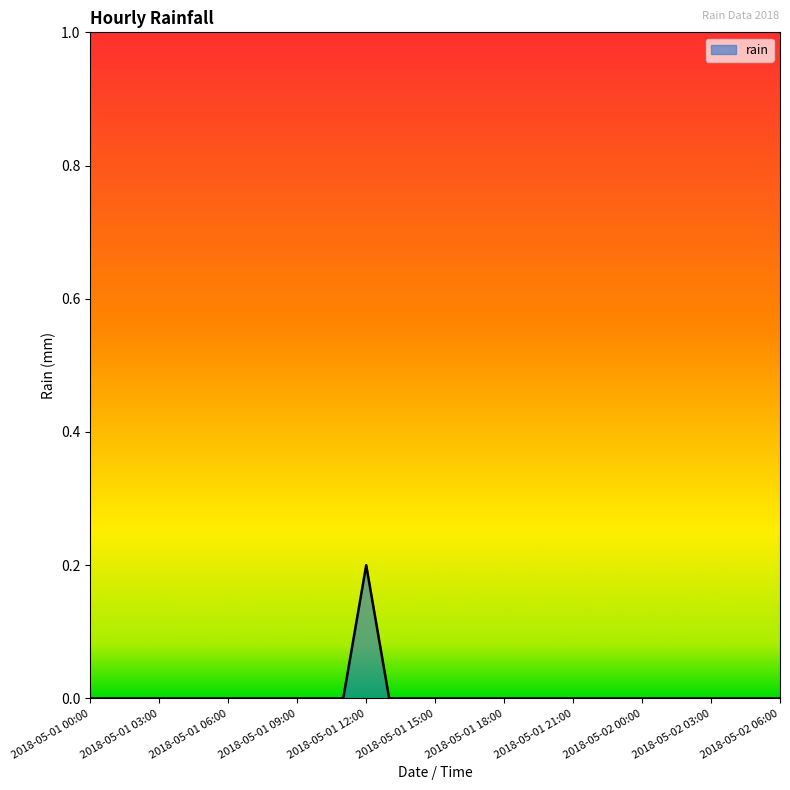

Where is the first local maximum?

2018-05-01 12:00